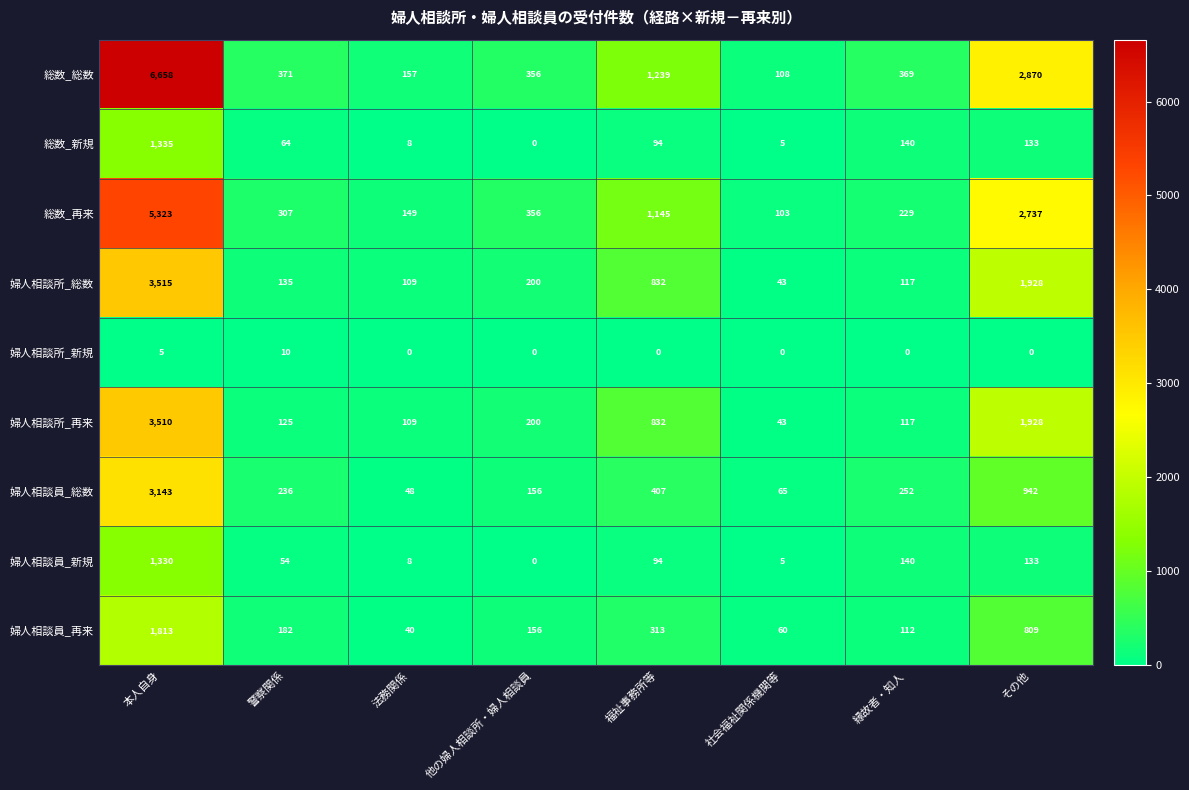

What is the greatest value displayed?

6658